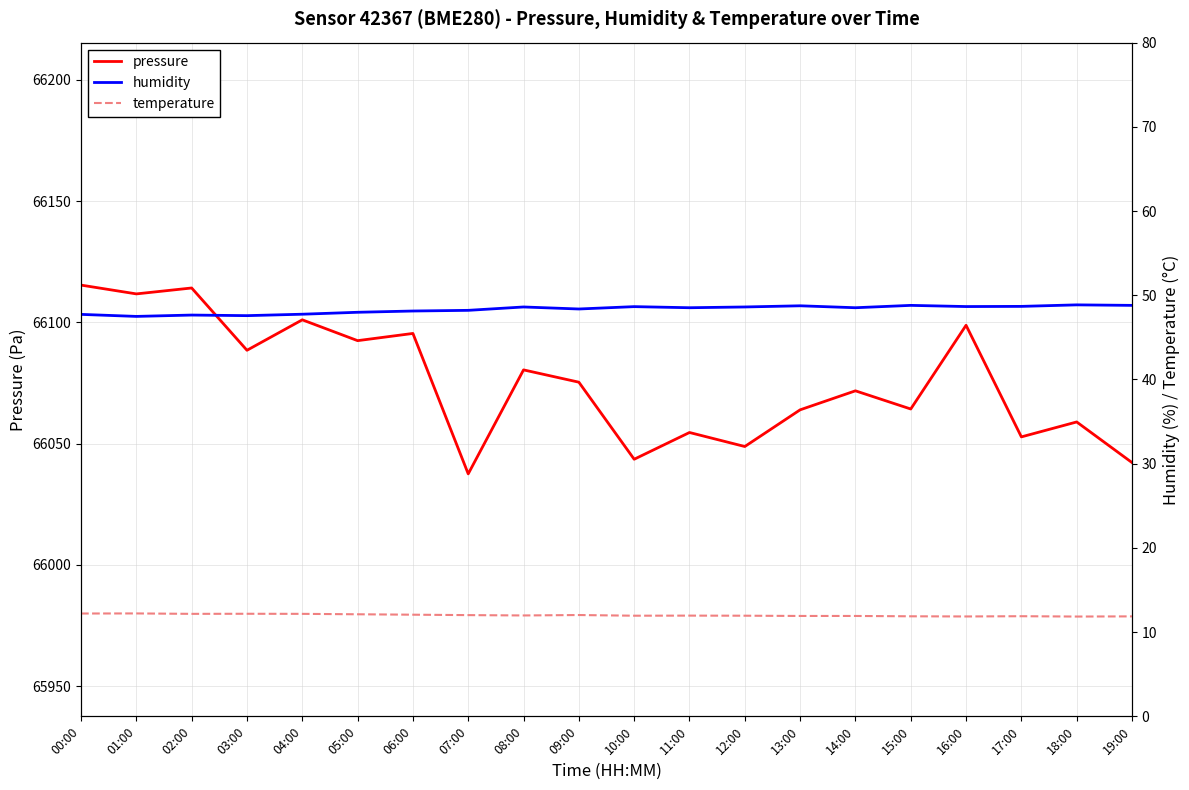

True or false: humidity and pressure intersect in this chart.

False